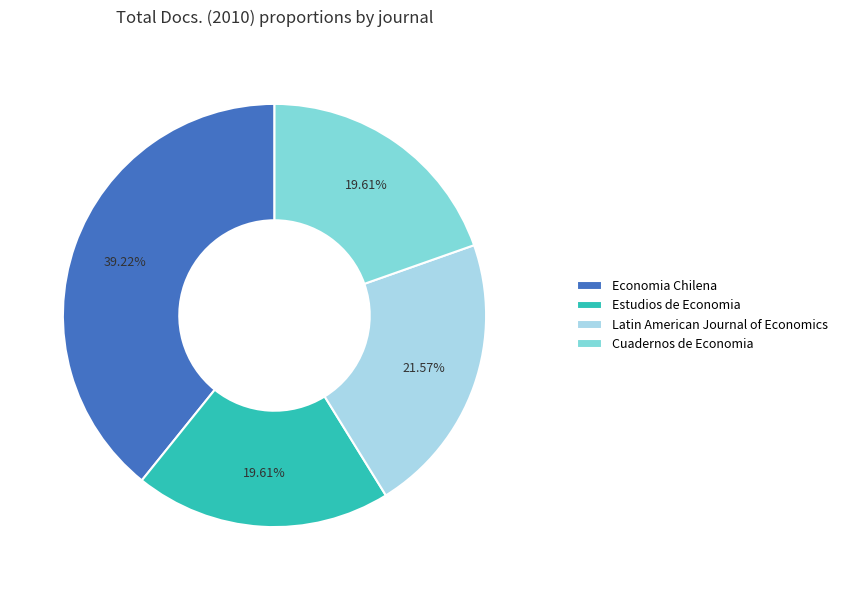

Approximately how many times larger is the value at Economia Chilena compared to Estudios de Economia?

2.0